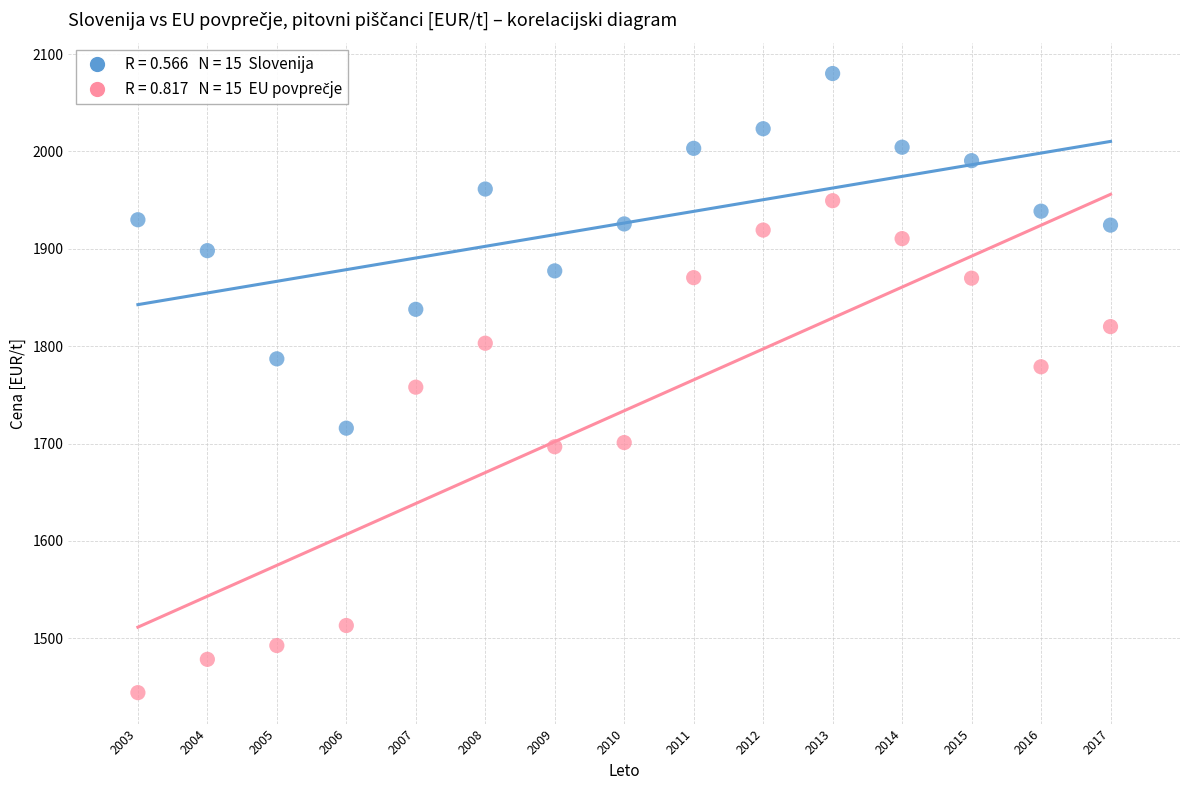

Across all data points, what is the range of Y values (max minus min)?

636.0